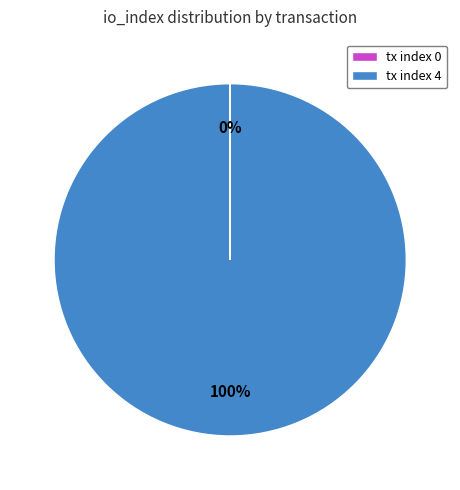

Is there a majority slice in this chart?

Yes